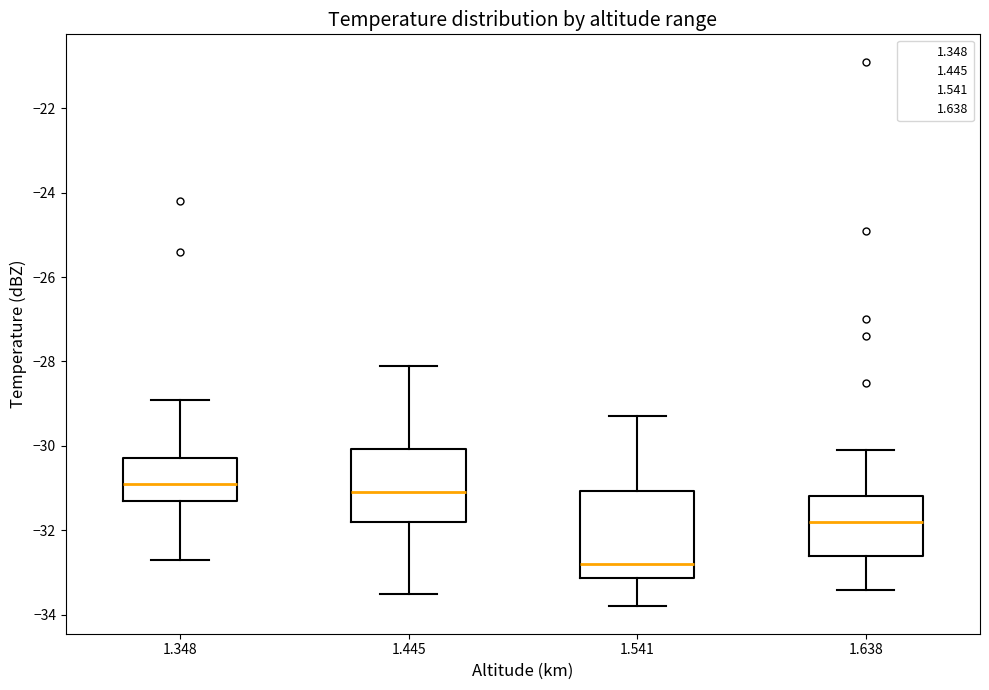

Where is the upper edge of the box at x = 1.348 on the y-axis? The values are not printed on the chart, so give them approximately, as read against the axis.

-30.2